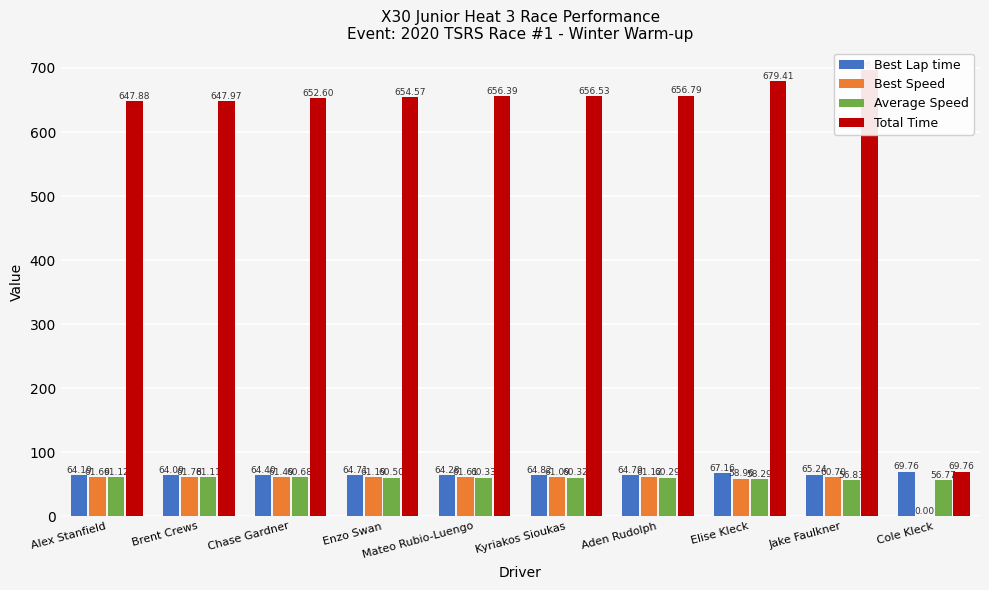

Reading left to right, extract all data points from this chart.

Best Lap time: Alex Stanfield=64.2	Brent Crews=64.1	Chase Gardner=64.4	Enzo Swan=64.7	Mateo Rubio-Luengo=64.3	Kyriakos Sioukas=64.8	Aden Rudolph=64.8	Elise Kleck=67.2	Jake Faulkner=65.2	Cole Kleck=69.8
Best Speed: Alex Stanfield=61.7	Brent Crews=61.8	Chase Gardner=61.5	Enzo Swan=61.2	Mateo Rubio-Luengo=61.6	Kyriakos Sioukas=61.1	Aden Rudolph=61.1	Elise Kleck=59.0	Jake Faulkner=60.7	Cole Kleck=0.0
Average Speed: Alex Stanfield=61.1	Brent Crews=61.1	Chase Gardner=60.7	Enzo Swan=60.5	Mateo Rubio-Luengo=60.3	Kyriakos Sioukas=60.3	Aden Rudolph=60.3	Elise Kleck=58.3	Jake Faulkner=56.8	Cole Kleck=56.8
Total Time: Alex Stanfield=647.9	Brent Crews=648.0	Chase Gardner=652.6	Enzo Swan=654.6	Mateo Rubio-Luengo=656.4	Kyriakos Sioukas=656.5	Aden Rudolph=656.8	Elise Kleck=679.4	Jake Faulkner=696.8	Cole Kleck=69.8